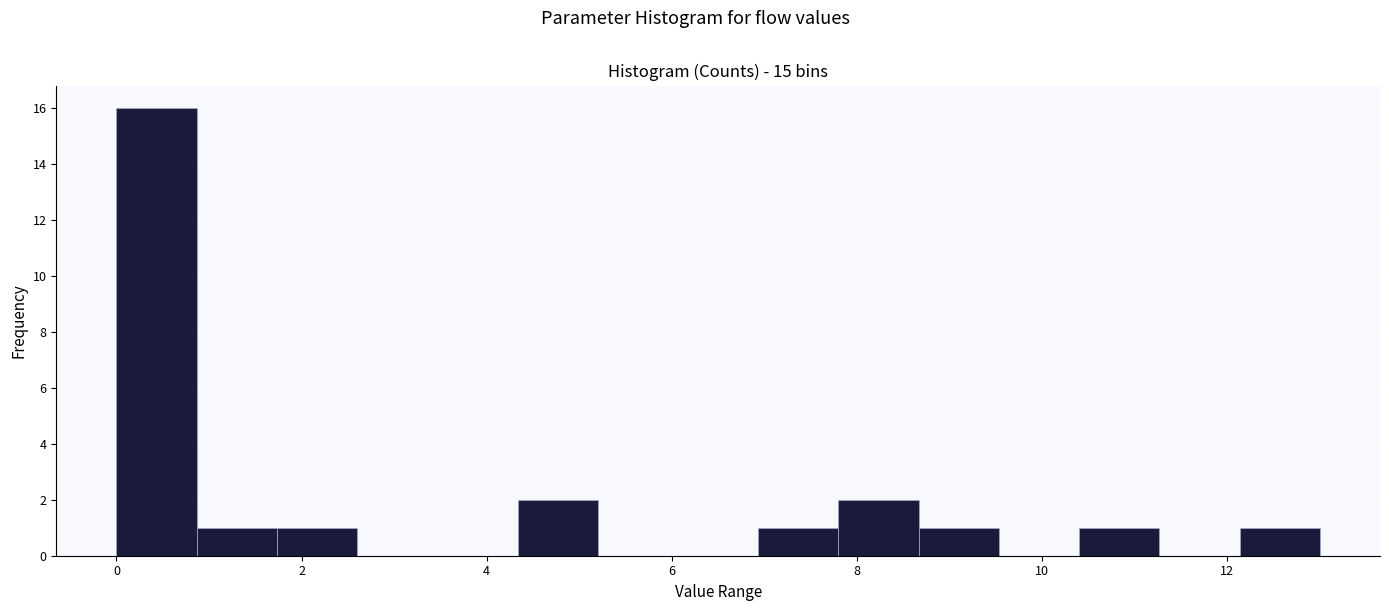

Reading left to right, transcribe this chart: for each bar, give the range it covers on the x-axis and its height. Neither the bar edges nor the heights are printed on the chart, so give them approximately, as read against the axes.

0.0 to 0.8: 16
0.8 to 1.8: 1
1.8 to 2.6: 1
2.6 to 3.4: 0
3.4 to 4.4: 0
4.4 to 5.2: 2
5.2 to 6.0: 0
6.0 to 7.0: 0
7.0 to 7.8: 1
7.8 to 8.6: 2
8.6 to 9.6: 1
9.6 to 10.4: 0
10.4 to 11.2: 1
11.2 to 12.2: 0
12.2 to 13.0: 1